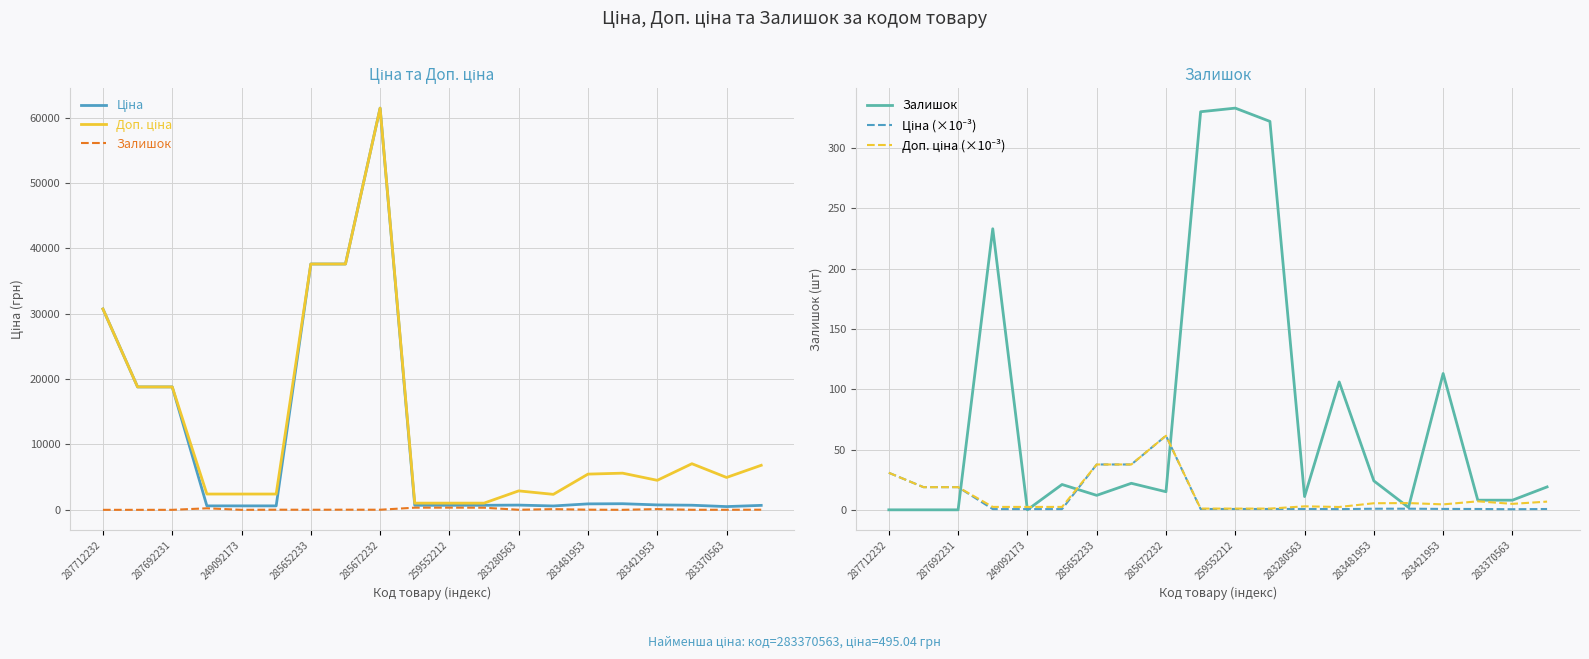

What is the difference between the maximum and minimum values in the Ціна (×10⁻³) series?

60.9